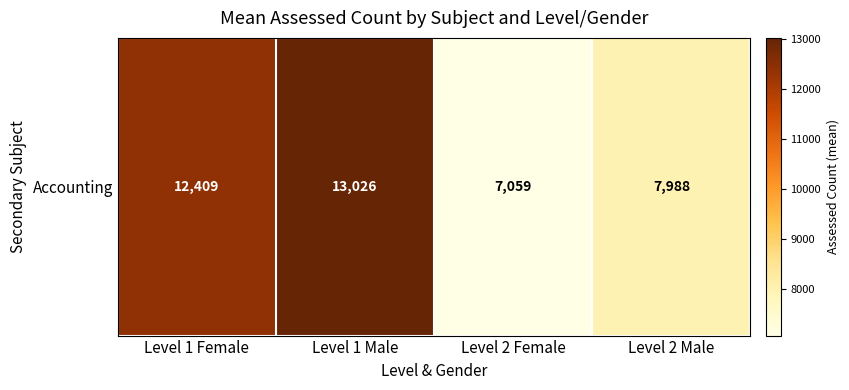

What is the change in value from Level 1 Female to Level 2 Male?

-4421.3